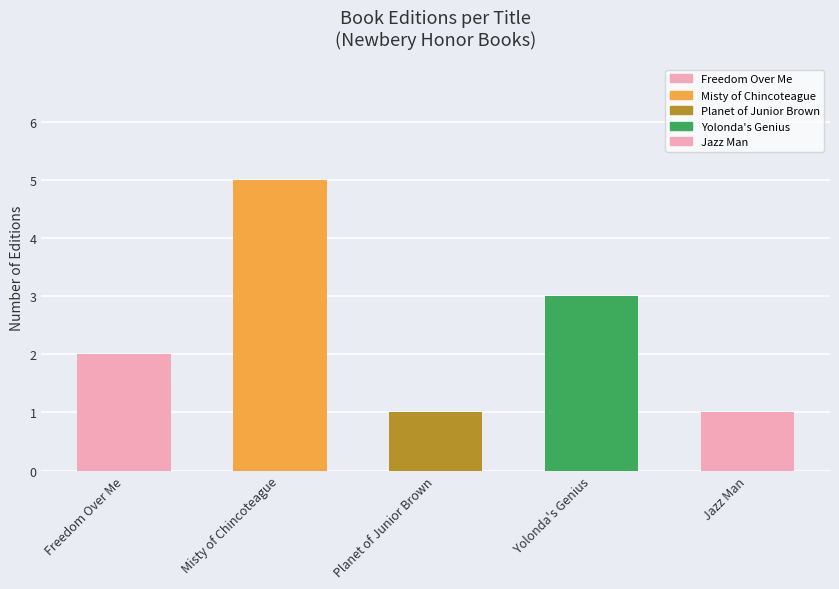

Is it true that the value at Planet of Junior Brown is 1?

True